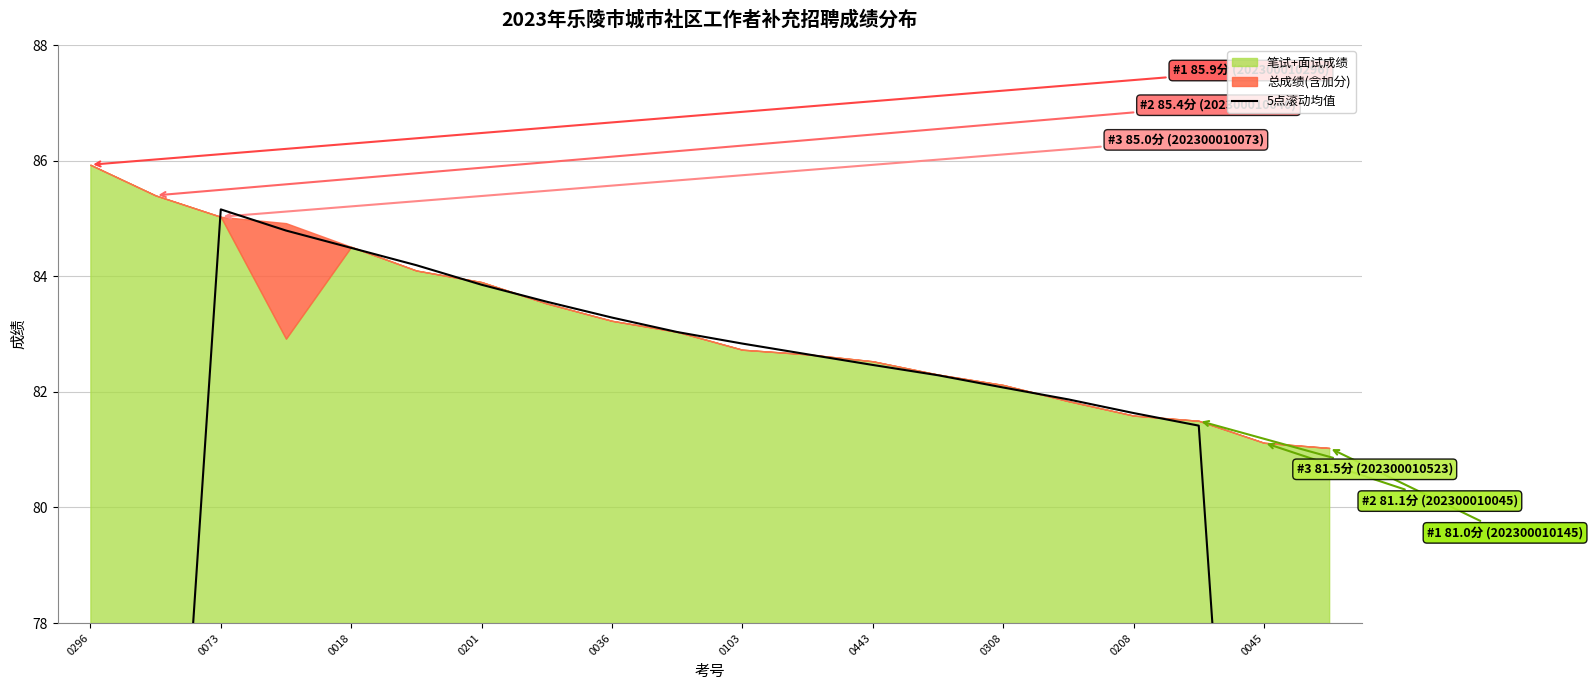

What is the change in value from 12 to 15?

-0.6